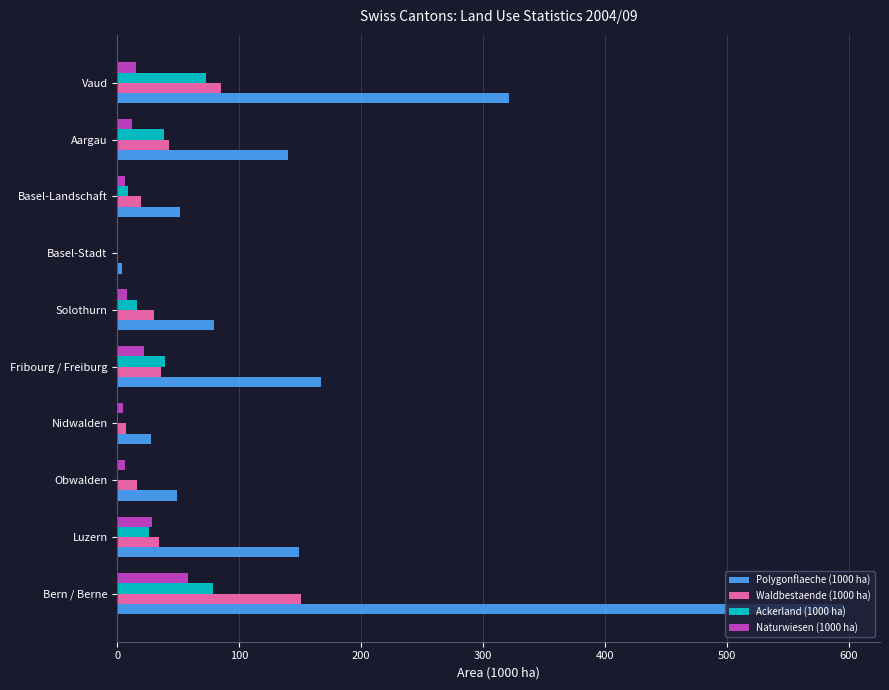

At which label is Polygonflaeche (1000 ha) closest to 299?

Vaud